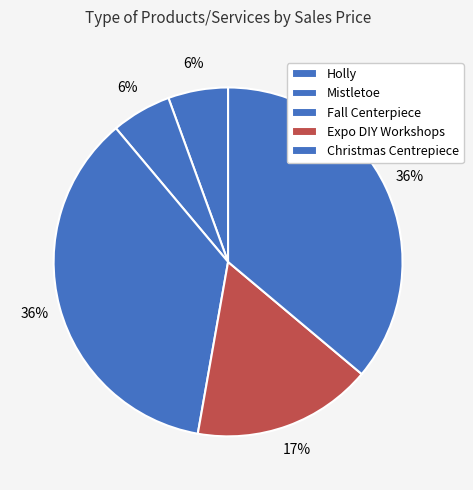

How many segments does this pie chart have?

5